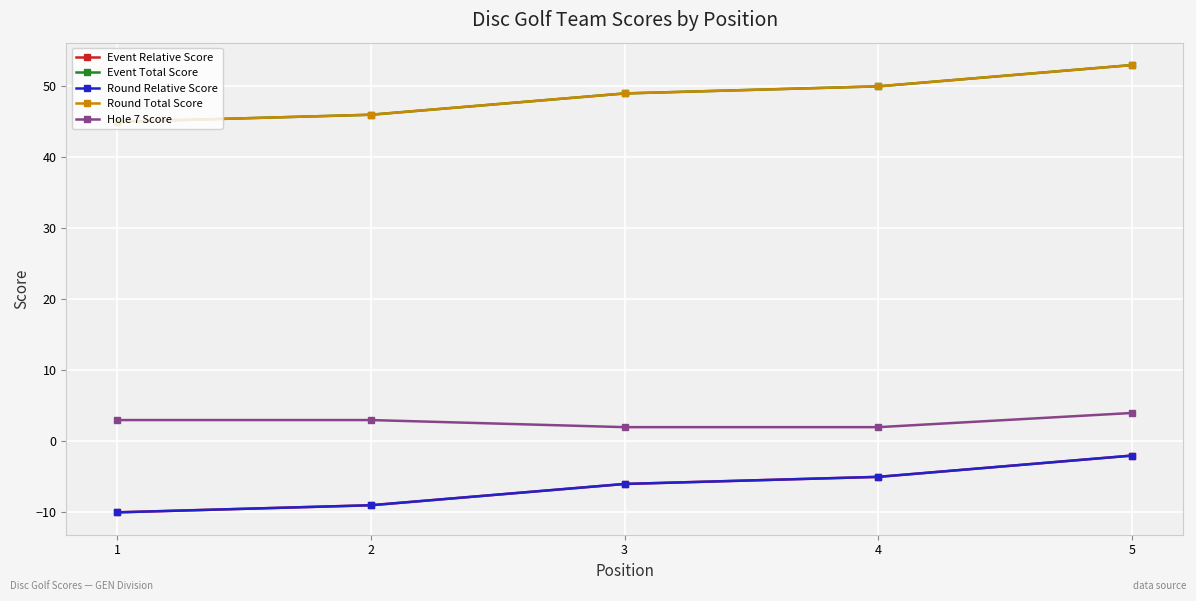

Is it true that Event Relative Score equals -6 at 3?

True